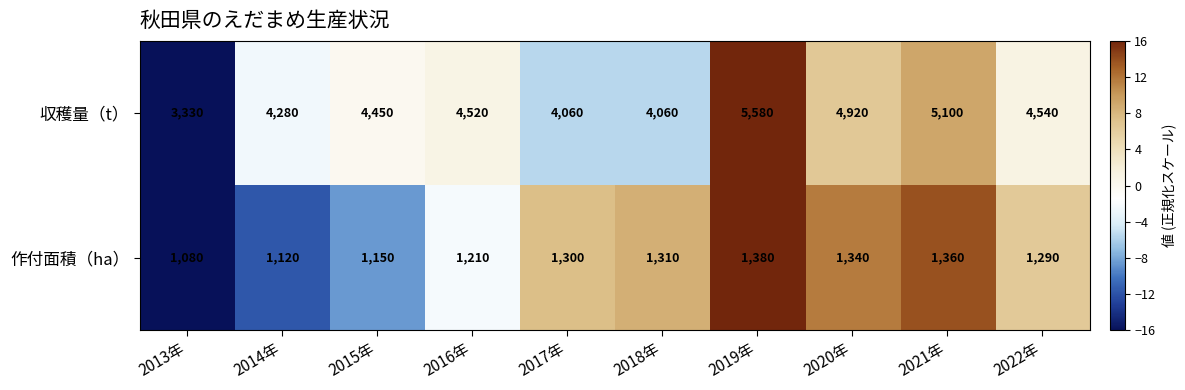

How many series are shown in this chart?

2